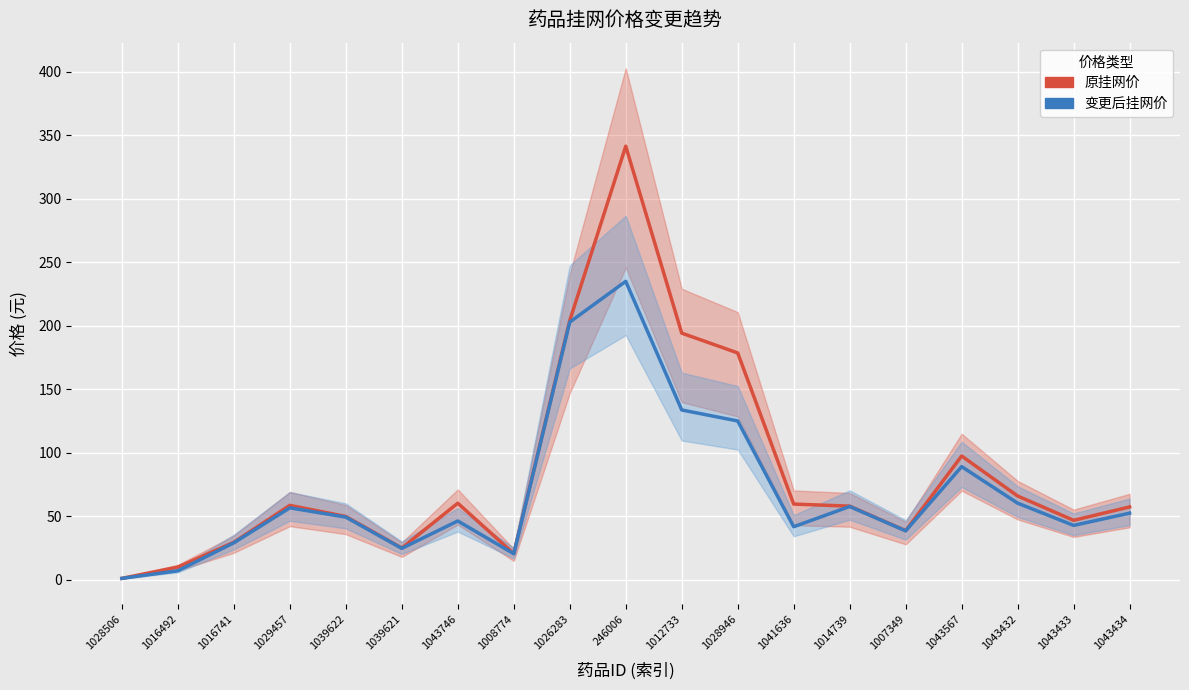

What is the label of the 15th point from the left?

1007349